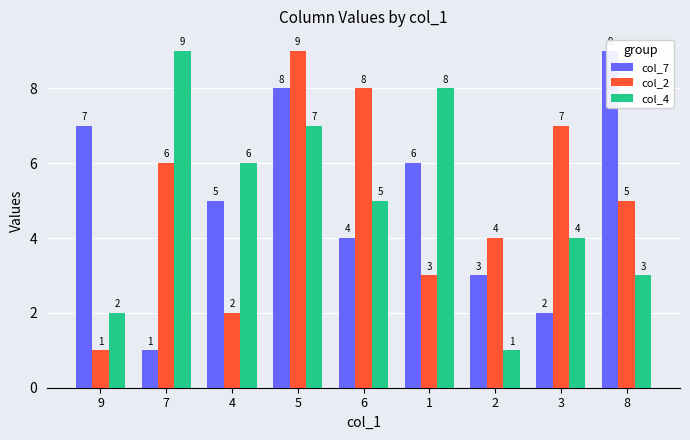

What is the sum of the col_4 values at 1 and 4?

14